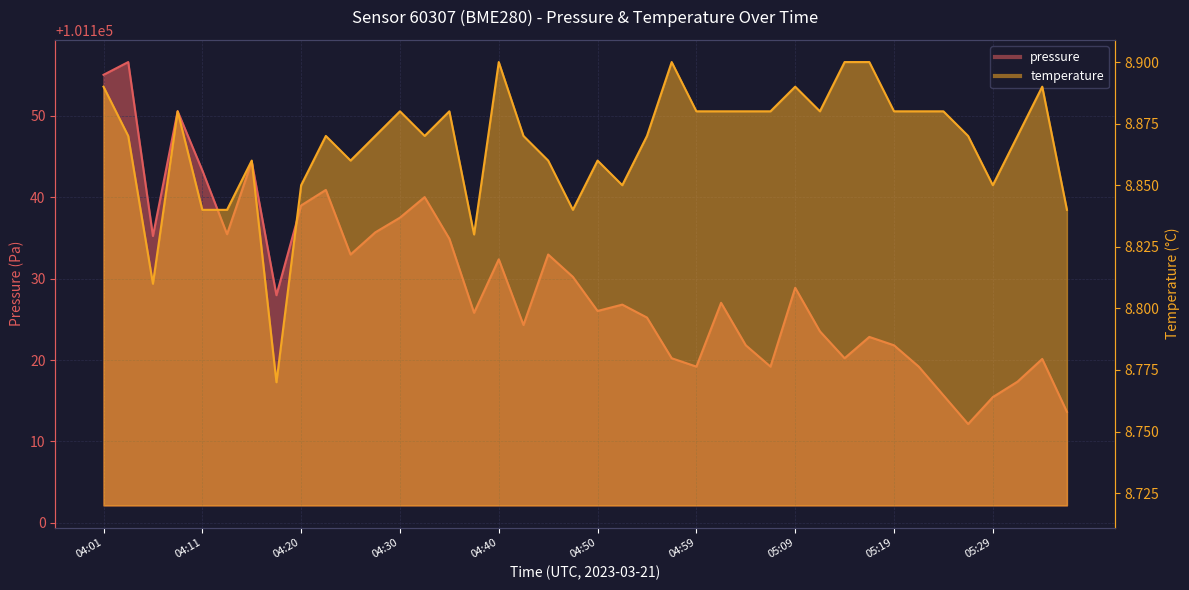

How many categories are shown in the chart?

40